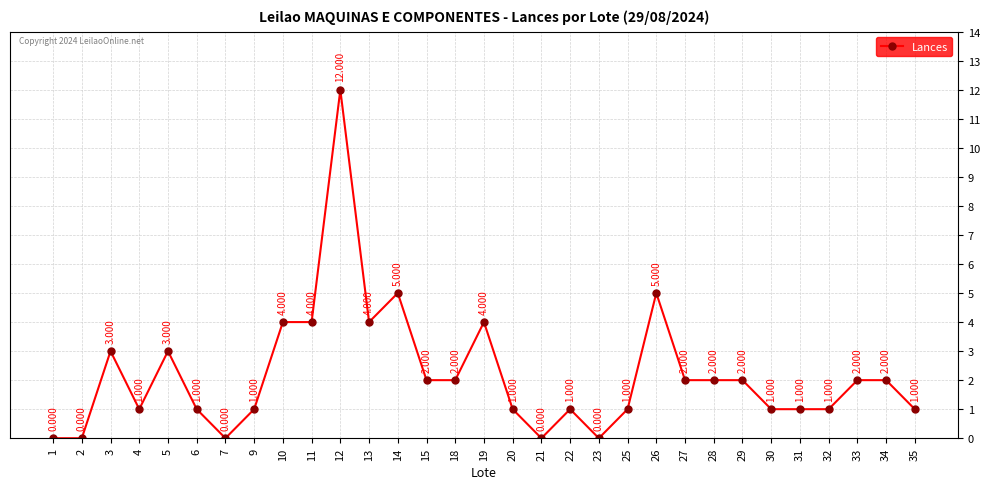

True or false: there are more than 2 points higher than both neighbors.

True